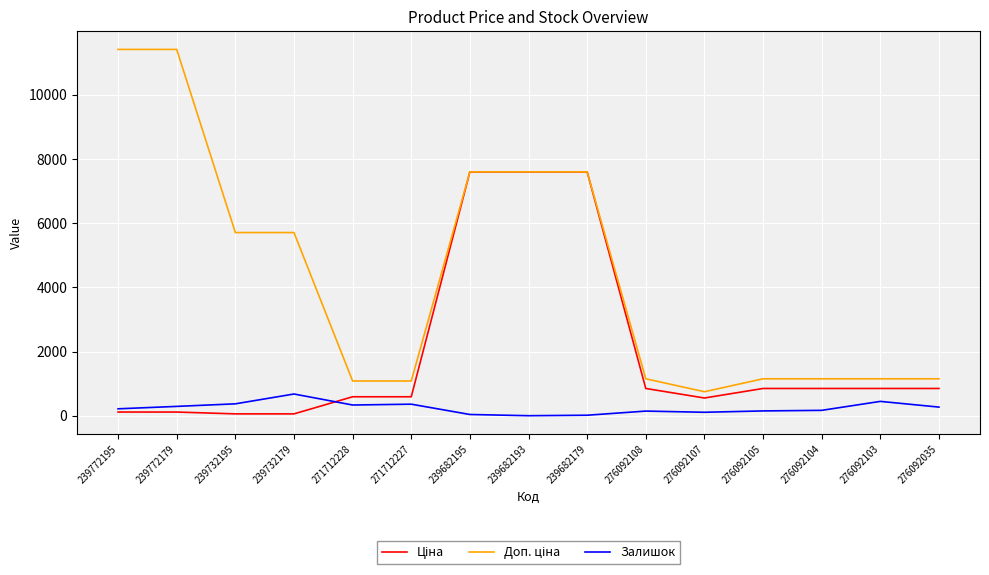

What is the difference between the highest and lowest values at 271712227?

722.7